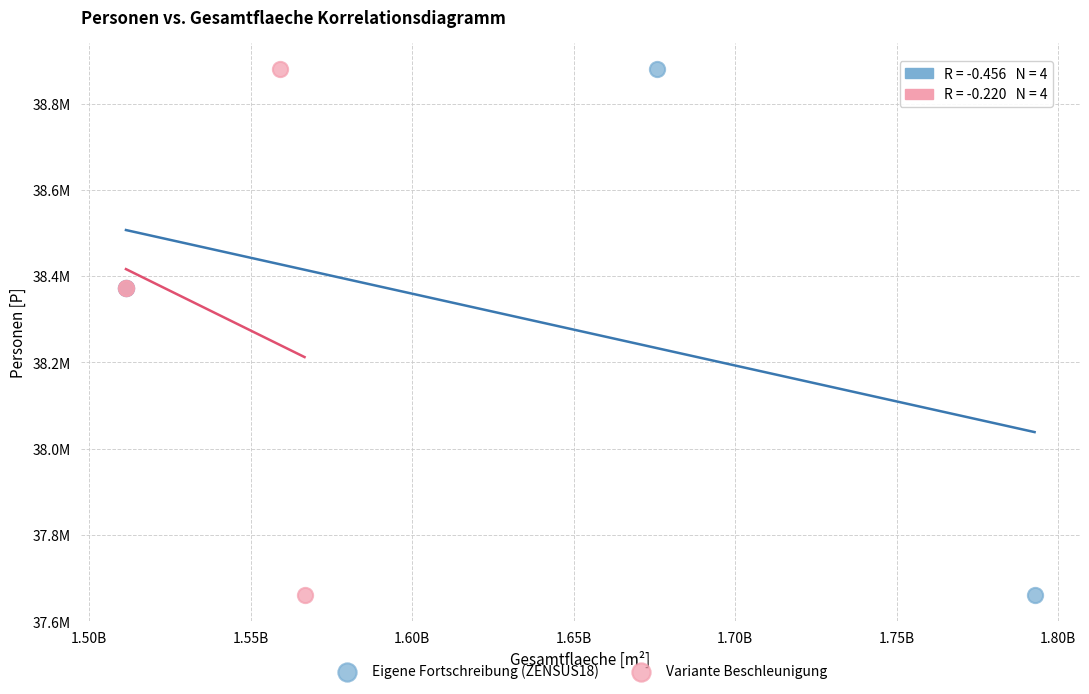

What are all the series names shown in the legend?

Eigene Fortschreibung (ZENSUS18), Variante Beschleunigung